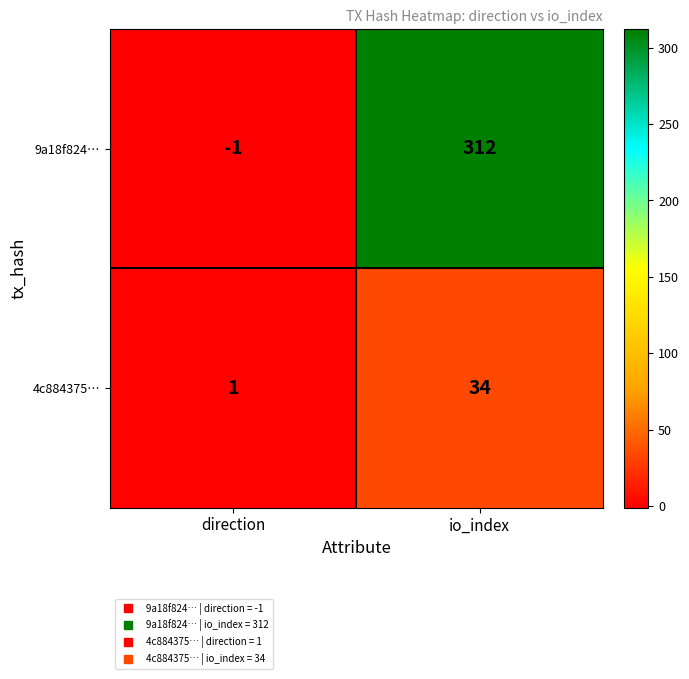

Is it true that 9a18f824… equals -1 at direction?

True